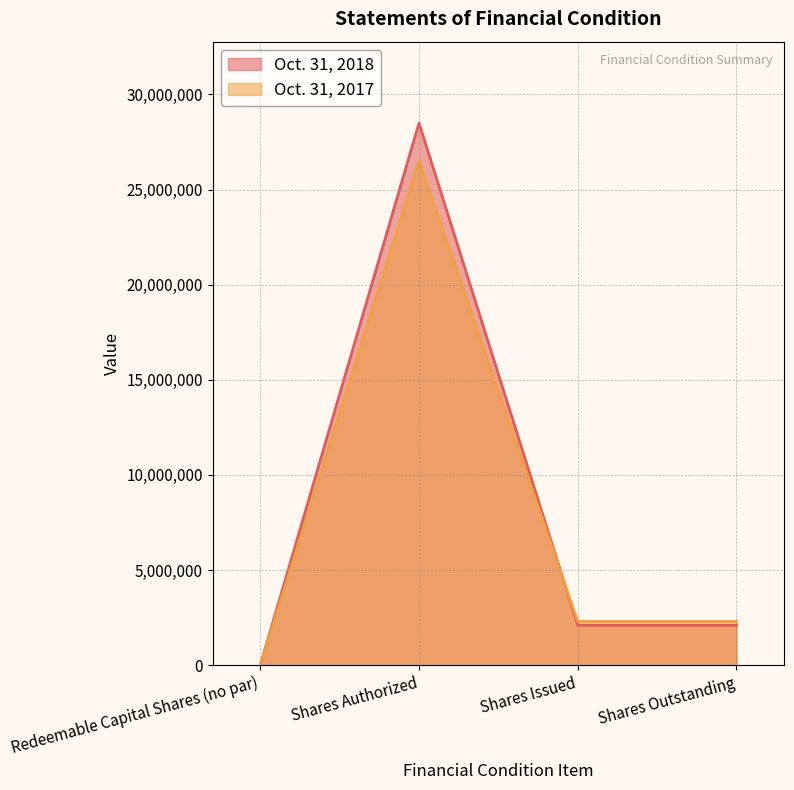

Where is Oct. 31, 2017 nearest to the value 13250000?

Shares Issued